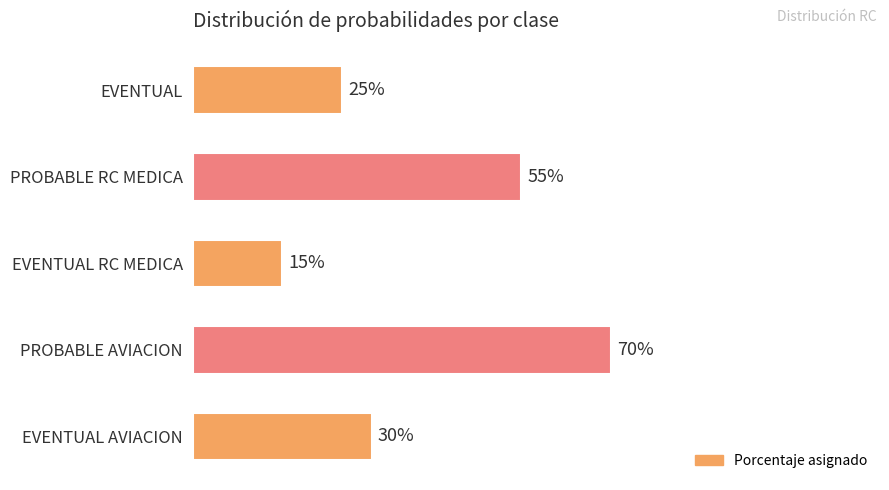

Does the chart contain any negative values?

No